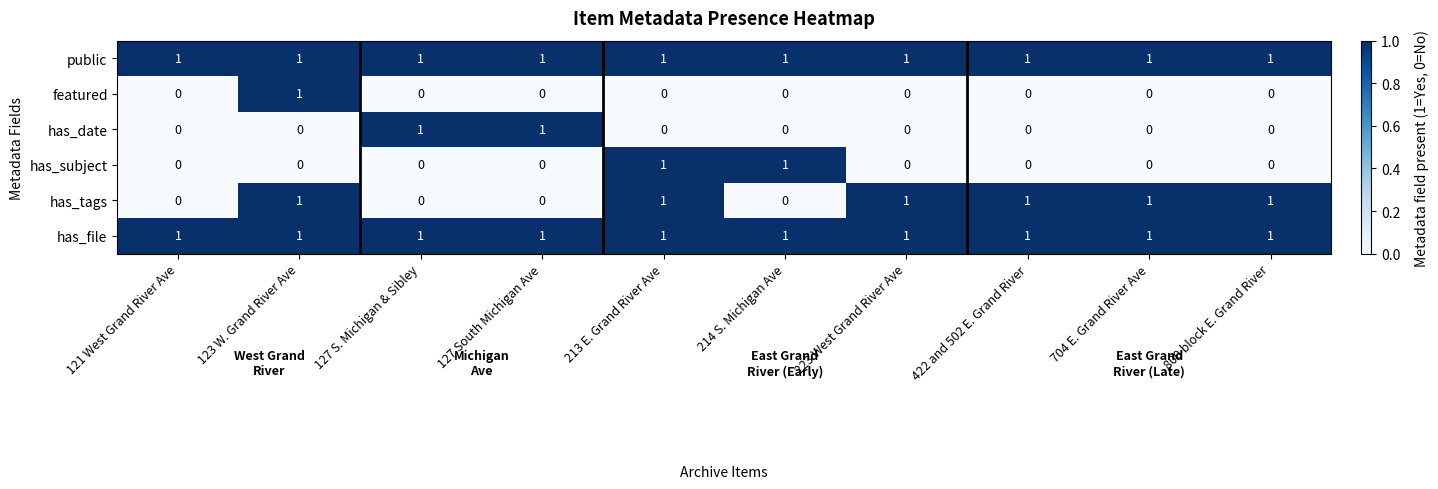

What is the sum of all has_file values?

10